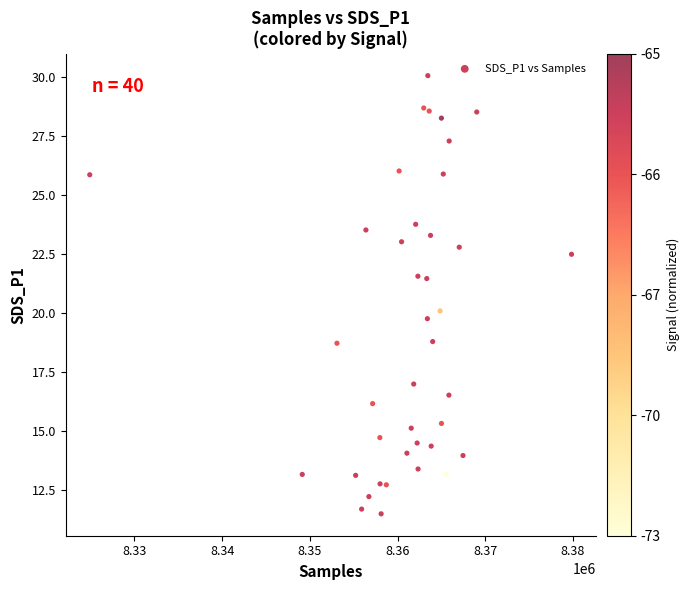

What is the range of X values (max minus min)?

54919.0